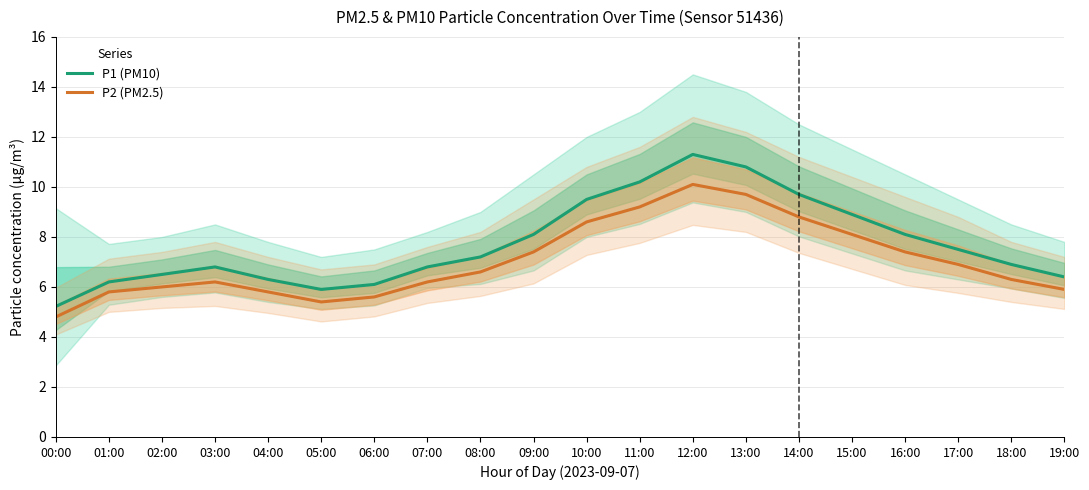

List the series in order of their peak value, lowest first.

P2 (PM2.5), P1 (PM10)